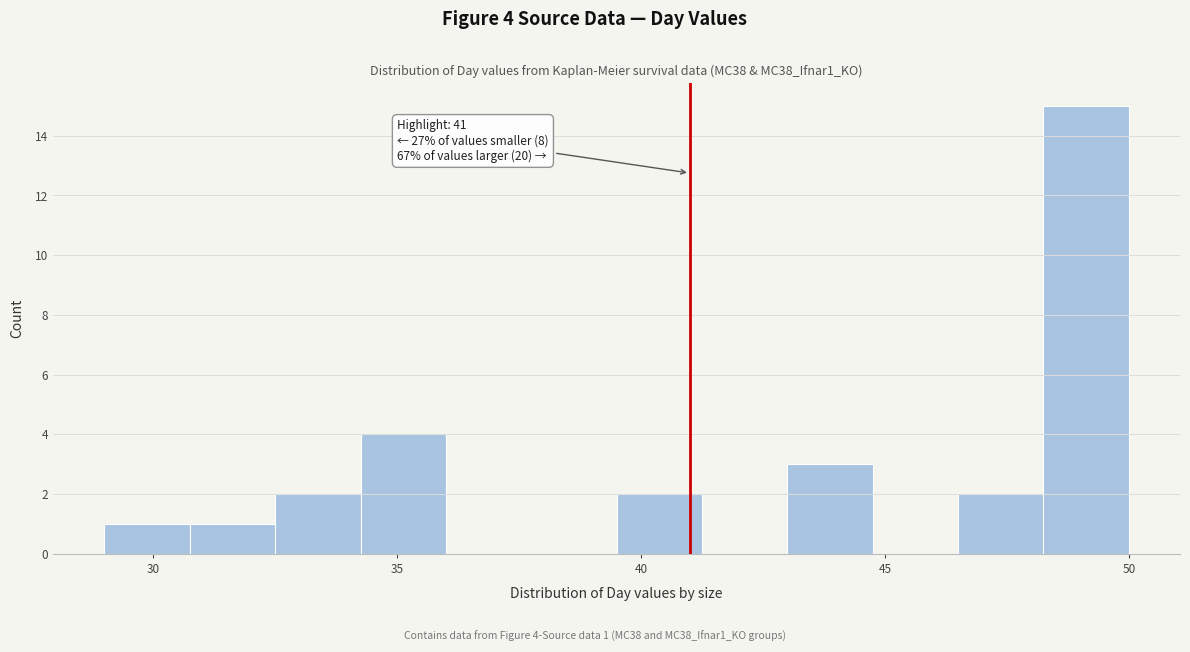

Read against the x-axis, roughly where is the centre of the tallest bar?

49.0